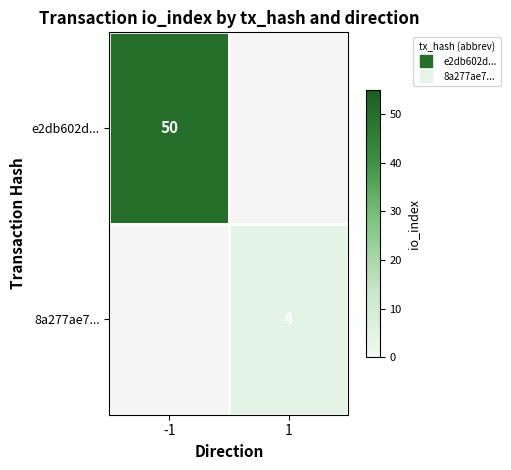

List the series in order of their peak value, lowest first.

8a277ae7..., e2db602d...